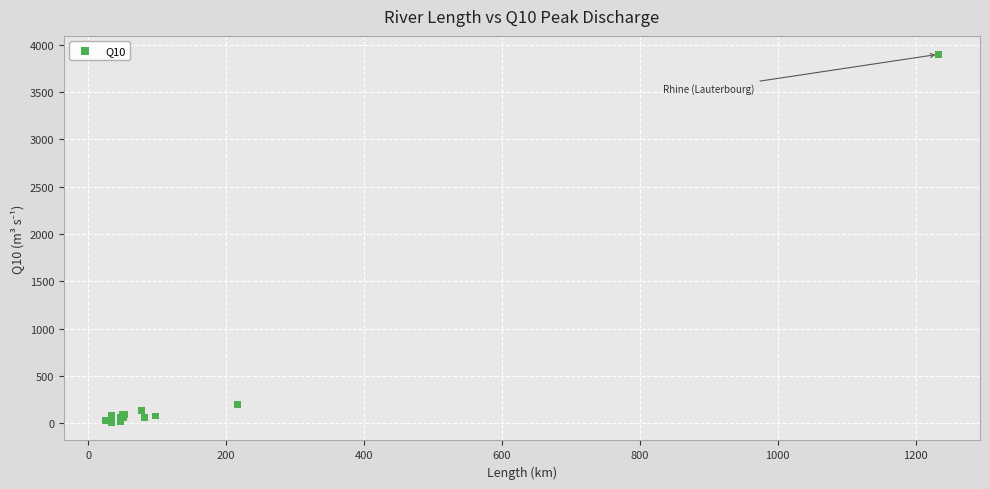

What Y value in the scatter plot is closest to 1957?

200